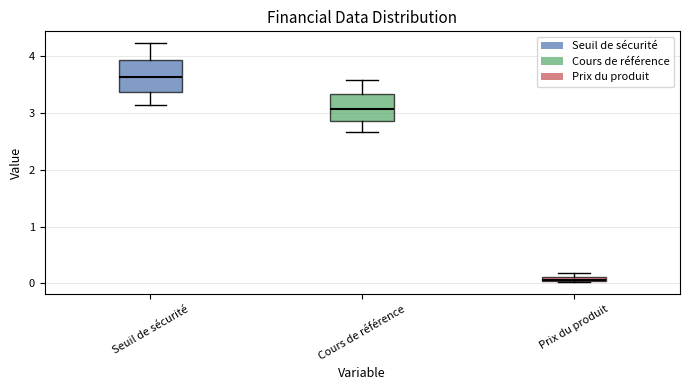

Which box's median line is the lowest?

Prix du produit